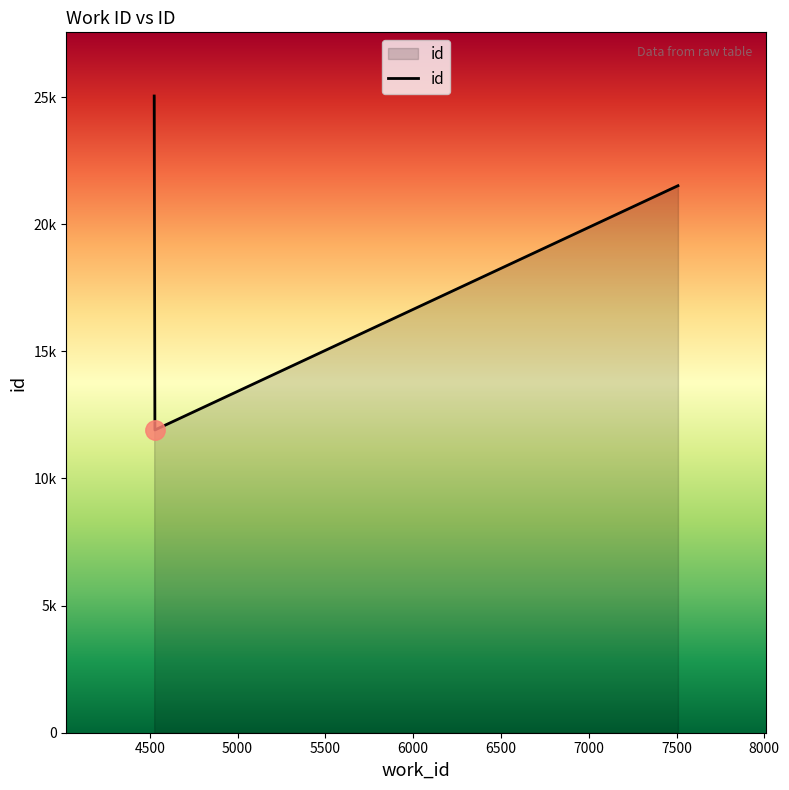

Does the chart display data point markers on the line(s)?

No